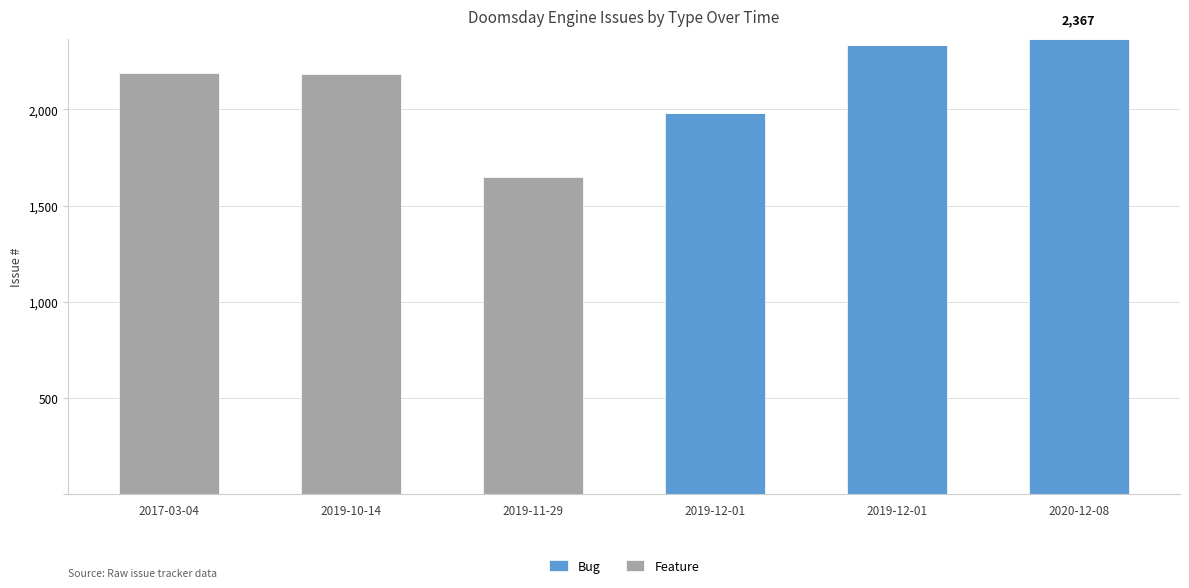

What is the label of the 2nd bar from the right?

2019-12-01